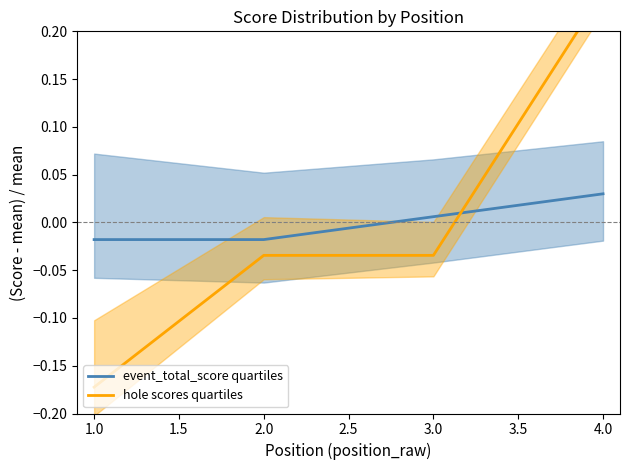

Where is event_total_score quartiles nearest to the value 0?

3.0